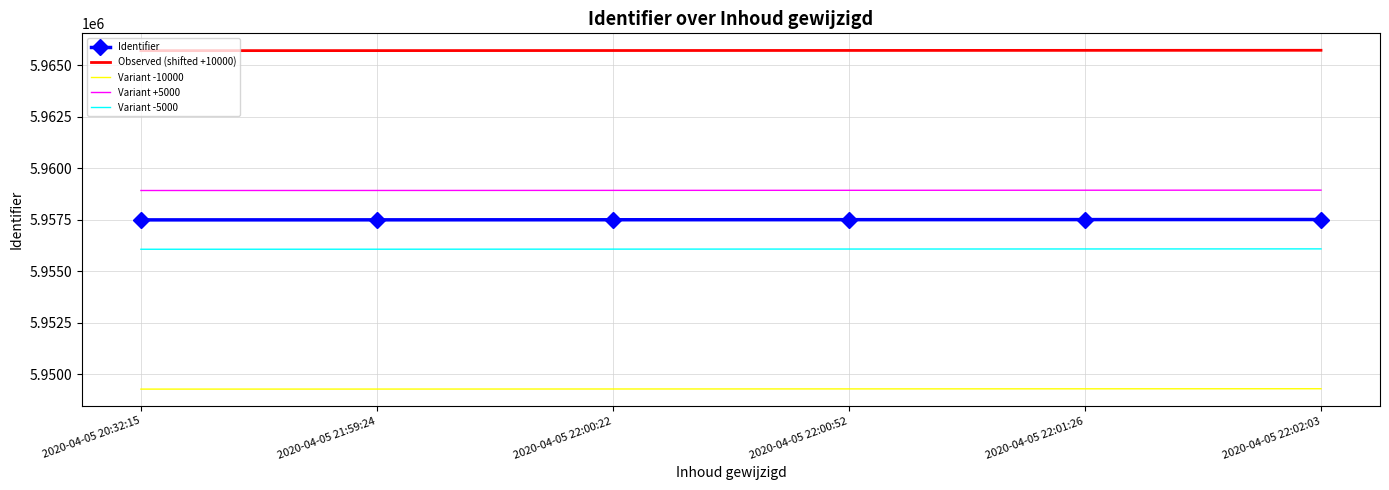

What is the difference between the highest and lowest values at 2020-04-05 21:59:24?

16425.5